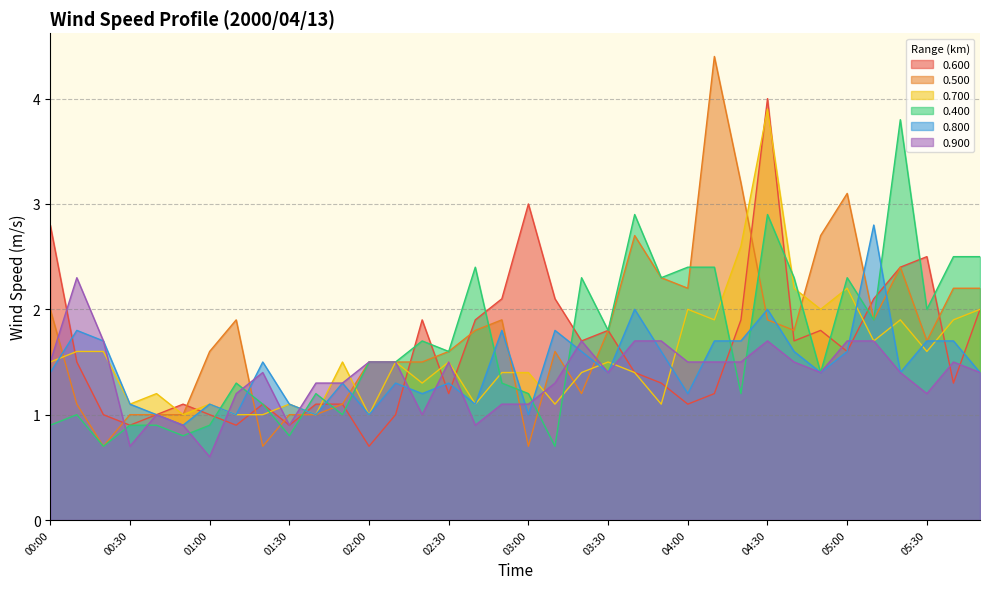

Reading right to left, list all the values displayed in this chart.

0.600: 2.0	1.3	2.5	2.4	2.1	1.6	1.8	1.7	4.0	1.9	1.2	1.1	1.3	1.4	1.8	1.7	2.1	3.0	2.1	1.9	1.2	1.9	1.0	0.7	1.1	1.1	0.9	1.1	0.9	1.0	1.1	1.0	0.9	1.0	1.5	2.8
0.500: 2.2	2.2	1.7	2.4	1.9	3.1	2.7	1.8	1.9	3.2	4.4	2.2	2.3	2.7	1.8	1.2	1.6	0.7	1.9	1.8	1.6	1.5	1.5	1.5	1.1	1.0	1.0	0.7	1.9	1.6	1.0	1.0	1.0	0.7	1.1	2.0
0.700: 2.0	1.9	1.6	1.9	1.7	2.2	2.0	2.2	3.9	2.6	1.9	2.0	1.1	1.4	1.5	1.4	1.1	1.4	1.4	1.1	1.5	1.3	1.5	1.0	1.5	1.0	1.1	1.0	1.0	1.1	1.0	1.2	1.1	1.6	1.6	1.5
0.400: 2.5	2.5	2.0	3.8	1.9	2.3	1.4	2.3	2.9	1.2	2.4	2.4	2.3	2.9	1.8	2.3	0.7	1.2	1.3	2.4	1.6	1.7	1.5	1.5	1.0	1.2	0.8	1.1	1.3	0.9	0.8	0.9	0.9	0.7	1.0	0.9
0.800: 1.4	1.7	1.7	1.4	2.8	1.6	1.4	1.6	2.0	1.7	1.7	1.2	1.6	2.0	1.4	1.6	1.8	1.0	1.8	1.1	1.3	1.2	1.3	1.0	1.3	1.0	1.1	1.5	1.0	1.1	0.9	1.0	1.1	1.7	1.8	1.4
0.900: 1.4	1.5	1.2	1.4	1.7	1.7	1.4	1.5	1.7	1.5	1.5	1.5	1.7	1.7	1.4	1.7	1.3	1.1	1.1	0.9	1.5	1.0	1.5	1.5	1.3	1.3	0.9	1.4	1.2	0.6	0.9	1.0	0.7	1.7	2.3	1.5